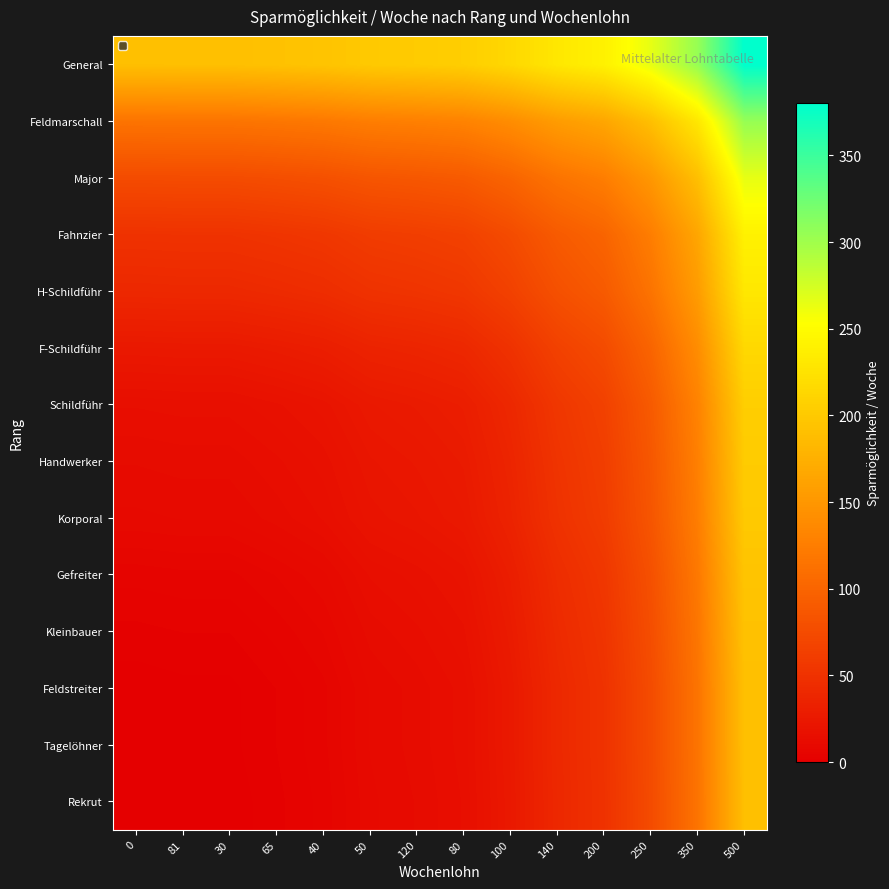

Count the number of categories in the chart.

14